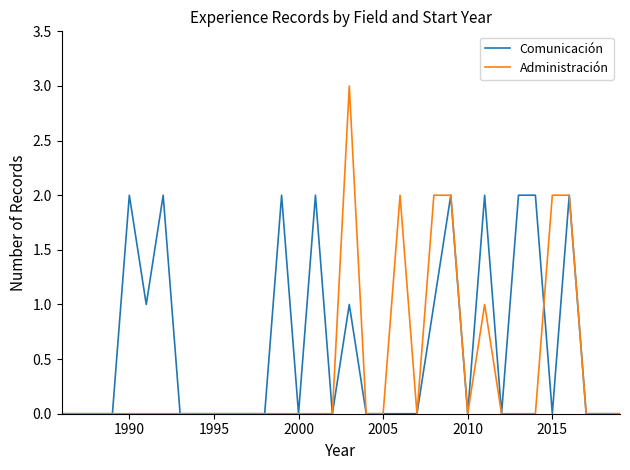

Which series has the widest spread of values?

Administración